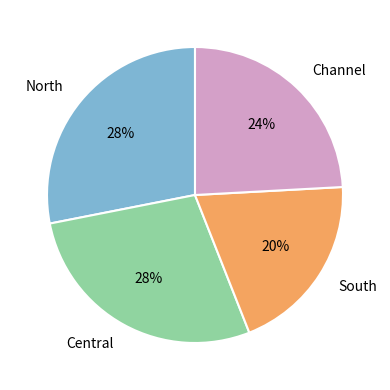

Is it true that Channel is 16% of the pie?

False